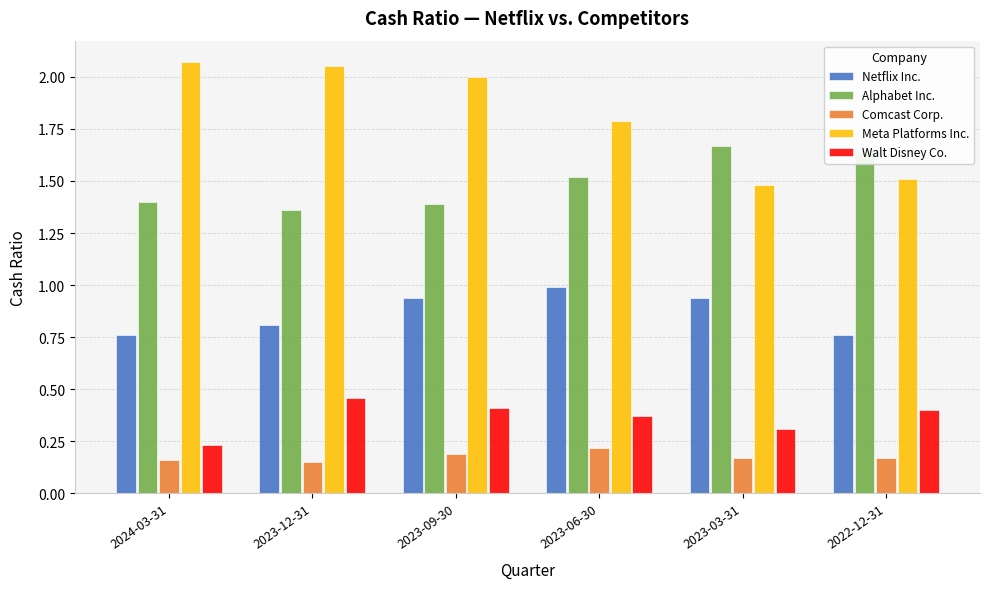

How many bars are there in each group?

5